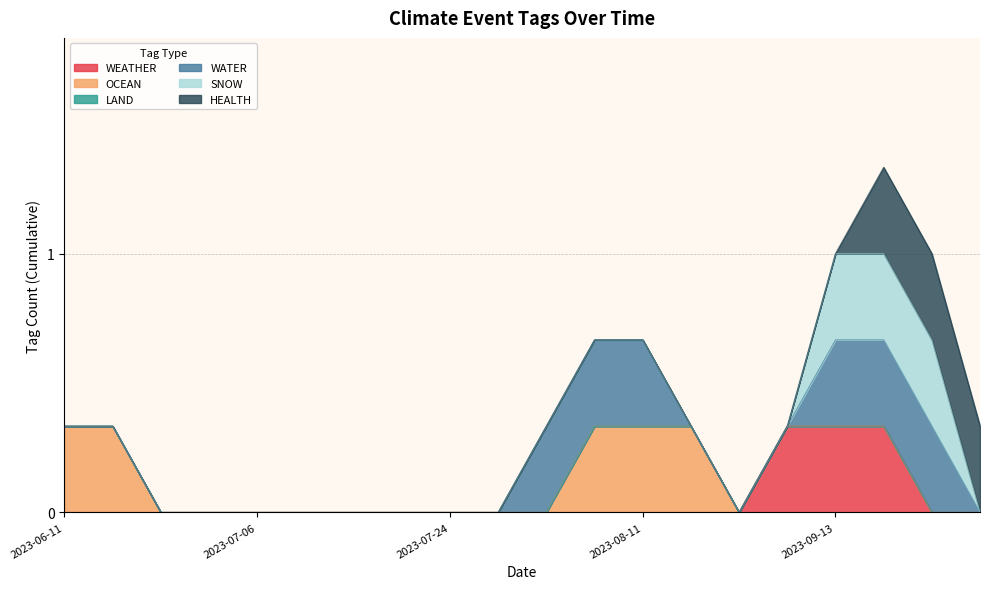

Between 2023-06-18 and 2023-09-14, which series saw the biggest shift?

WATER